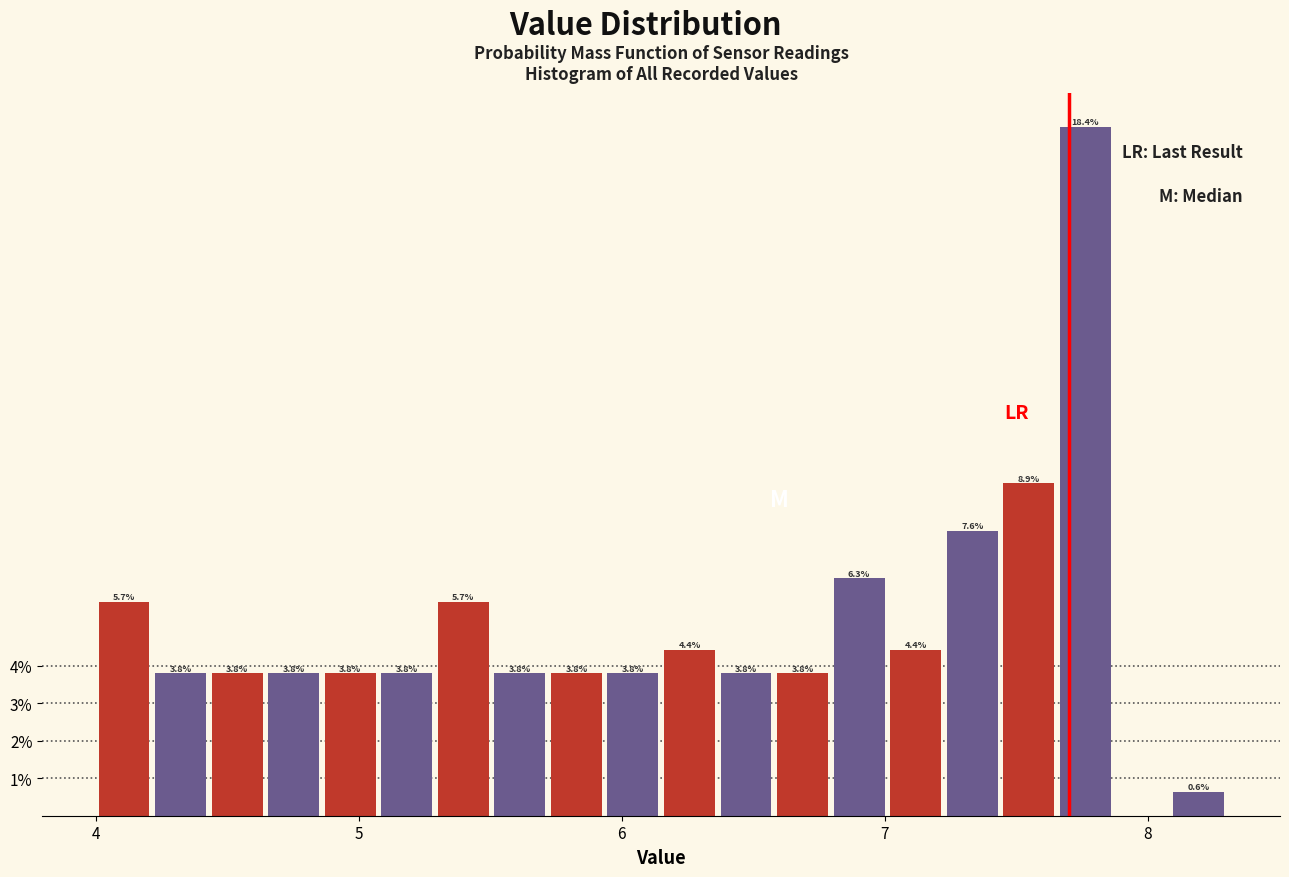

Around what value on the x-axis is the tallest bar? Give the approximate position of its centre, as read against the axis.

7.8